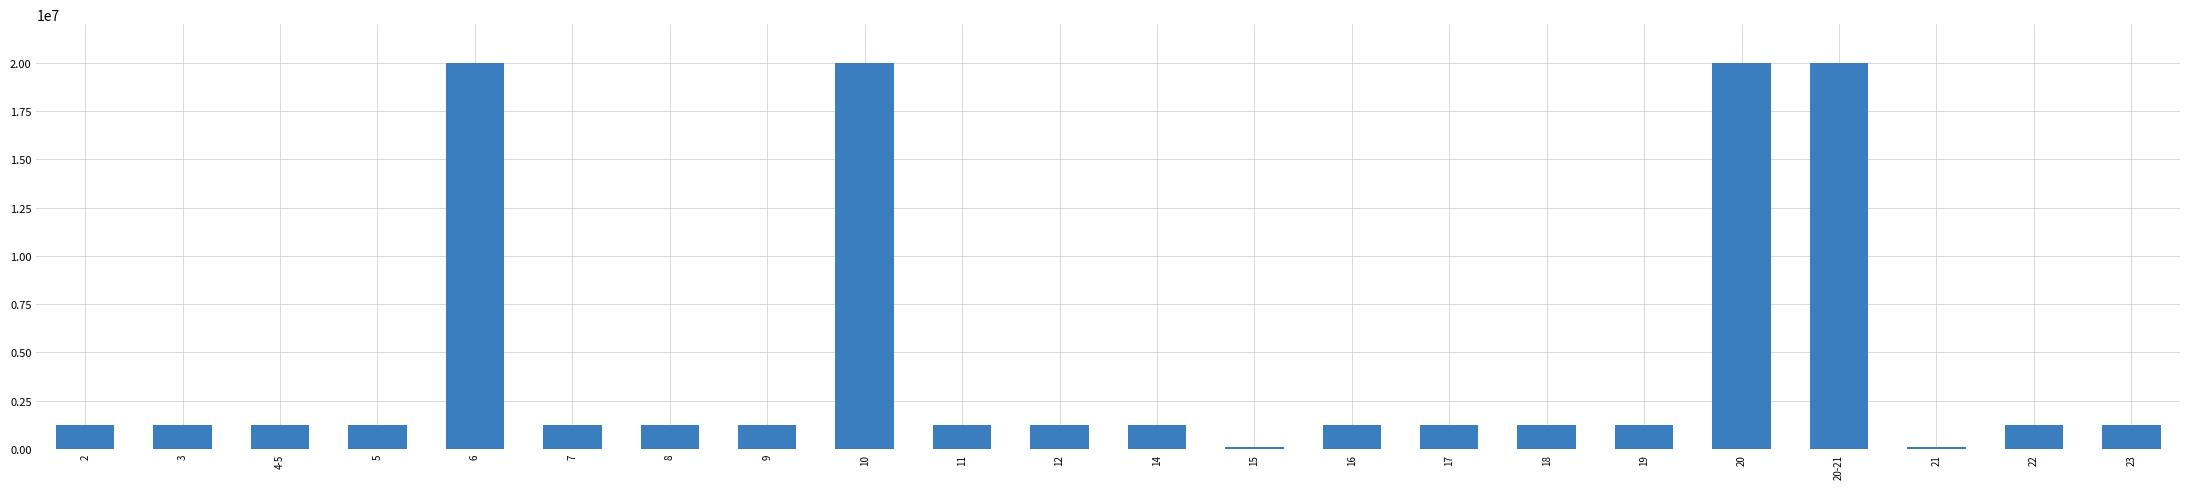

What is the average value?

4534451